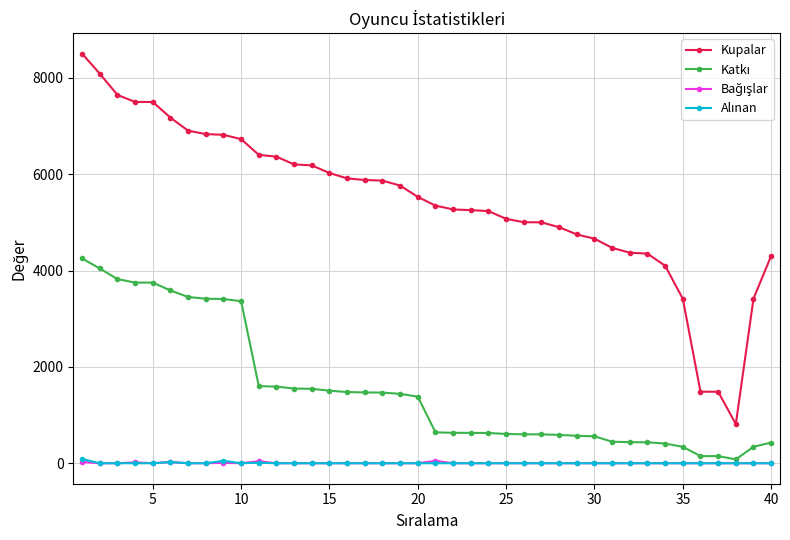

Which series has the largest total across all categories?

Kupalar